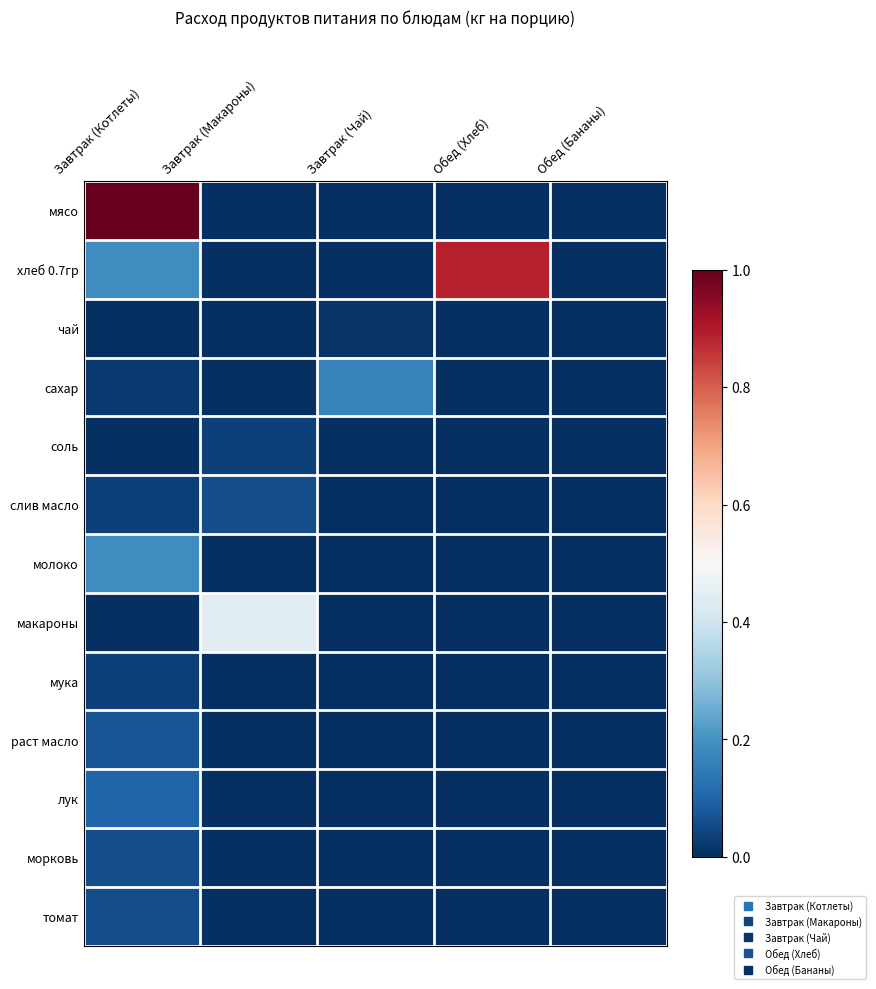

Reading left to right, list all the values displayed in this chart.

мясо: Завтрак (Котлеты)=1.0	Завтрак (Макароны)=0.0	Завтрак (Чай)=0.0	Обед (Хлеб)=0.0	Обед (Бананы)=0.0
хлеб 0.7гр: Завтрак (Котлеты)=0.2	Завтрак (Макароны)=0.0	Завтрак (Чай)=0.0	Обед (Хлеб)=0.9	Обед (Бананы)=0.0
чай: Завтрак (Котлеты)=0.0	Завтрак (Макароны)=0.0	Завтрак (Чай)=0.0	Обед (Хлеб)=0.0	Обед (Бананы)=0.0
сахар: Завтрак (Котлеты)=0.0	Завтрак (Макароны)=0.0	Завтрак (Чай)=0.2	Обед (Хлеб)=0.0	Обед (Бананы)=0.0
соль: Завтрак (Котлеты)=0.0	Завтрак (Макароны)=0.0	Завтрак (Чай)=0.0	Обед (Хлеб)=0.0	Обед (Бананы)=0.0
слив масло: Завтрак (Котлеты)=0.0	Завтрак (Макароны)=0.1	Завтрак (Чай)=0.0	Обед (Хлеб)=0.0	Обед (Бананы)=0.0
молоко: Завтрак (Котлеты)=0.2	Завтрак (Макароны)=0.0	Завтрак (Чай)=0.0	Обед (Хлеб)=0.0	Обед (Бананы)=0.0
макароны: Завтрак (Котлеты)=0.0	Завтрак (Макароны)=0.4	Завтрак (Чай)=0.0	Обед (Хлеб)=0.0	Обед (Бананы)=0.0
мука: Завтрак (Котлеты)=0.0	Завтрак (Макароны)=0.0	Завтрак (Чай)=0.0	Обед (Хлеб)=0.0	Обед (Бананы)=0.0
раст масло: Завтрак (Котлеты)=0.1	Завтрак (Макароны)=0.0	Завтрак (Чай)=0.0	Обед (Хлеб)=0.0	Обед (Бананы)=0.0
лук: Завтрак (Котлеты)=0.1	Завтрак (Макароны)=0.0	Завтрак (Чай)=0.0	Обед (Хлеб)=0.0	Обед (Бананы)=0.0
морковь: Завтрак (Котлеты)=0.1	Завтрак (Макароны)=0.0	Завтрак (Чай)=0.0	Обед (Хлеб)=0.0	Обед (Бананы)=0.0
томат: Завтрак (Котлеты)=0.1	Завтрак (Макароны)=0.0	Завтрак (Чай)=0.0	Обед (Хлеб)=0.0	Обед (Бананы)=0.0